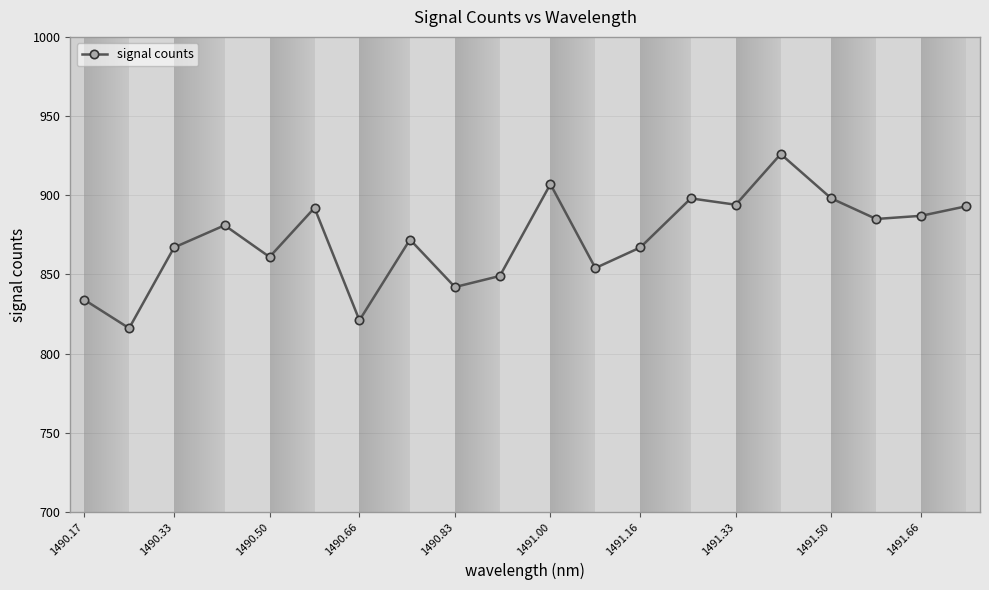

True or false: the data has more than 1 interior local peaks.

True